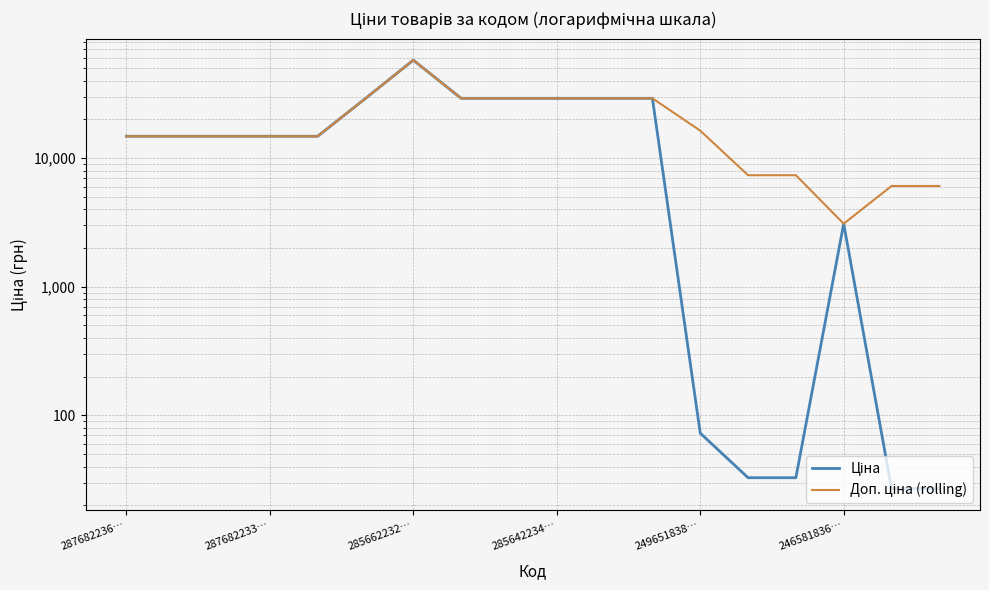

What is the greatest value displayed?

57826.2